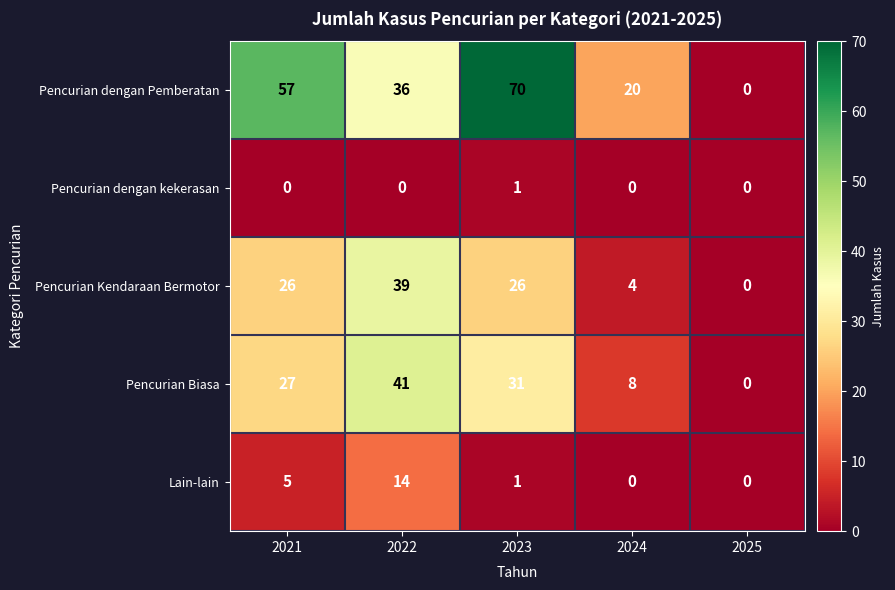

Count the Pencurian dengan Pemberatan values in the range 20 to 57.

3